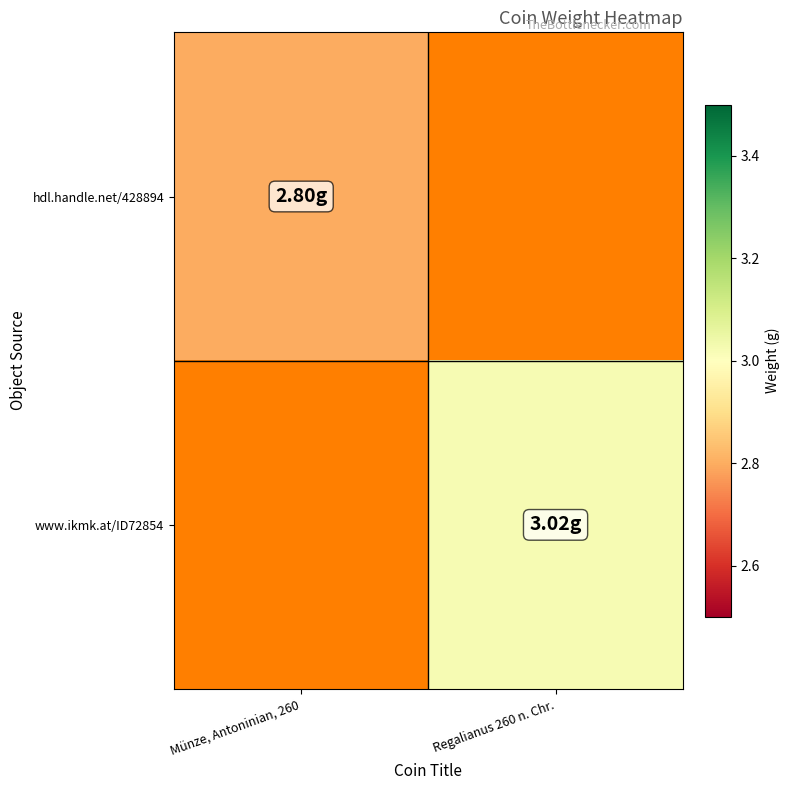

The www.ikmk.at/ID72854 series shows 0.6 at Regalianus 260 n. Chr.. True or false?

False